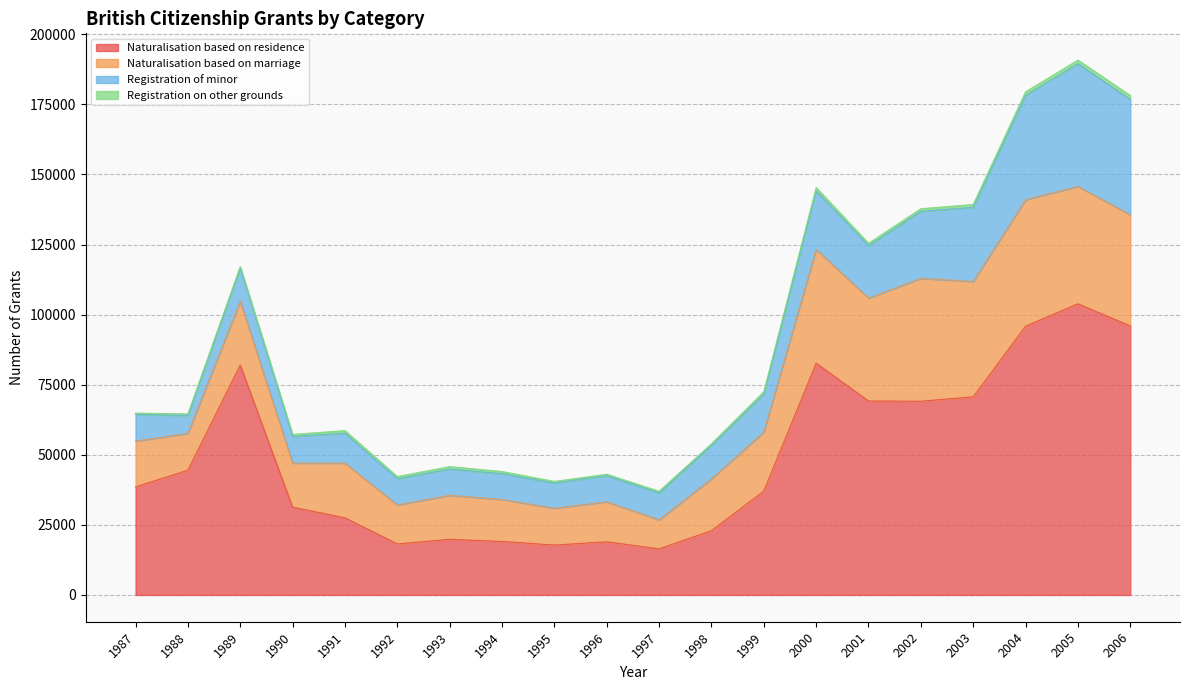

Which series has the widest spread of values?

Naturalisation based on residence